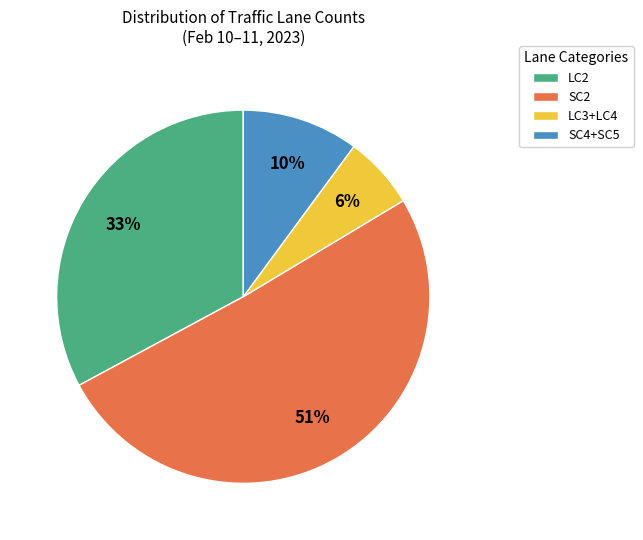

Does any single category account for the majority?

Yes